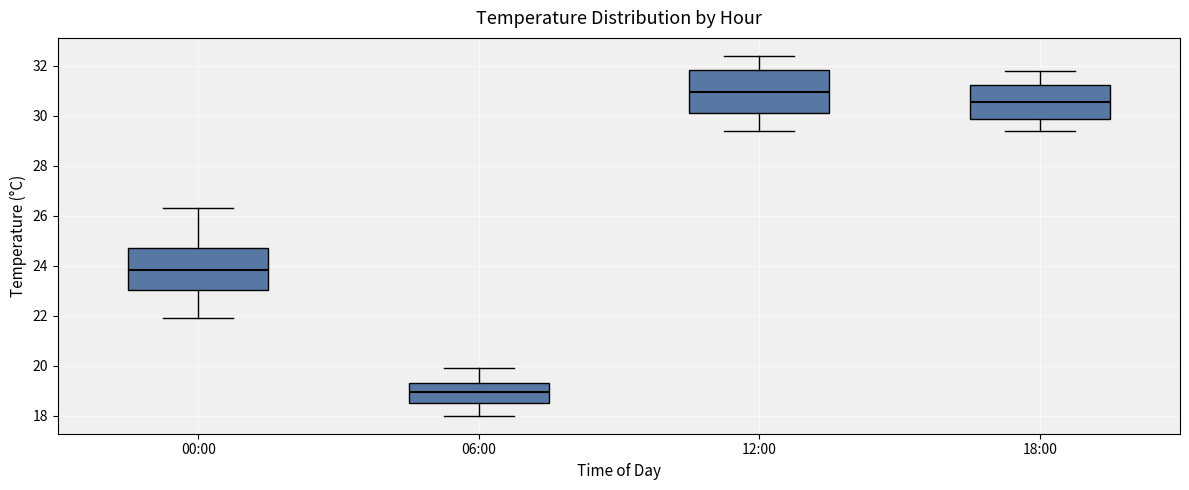

Which box's median line is the highest?

12:00